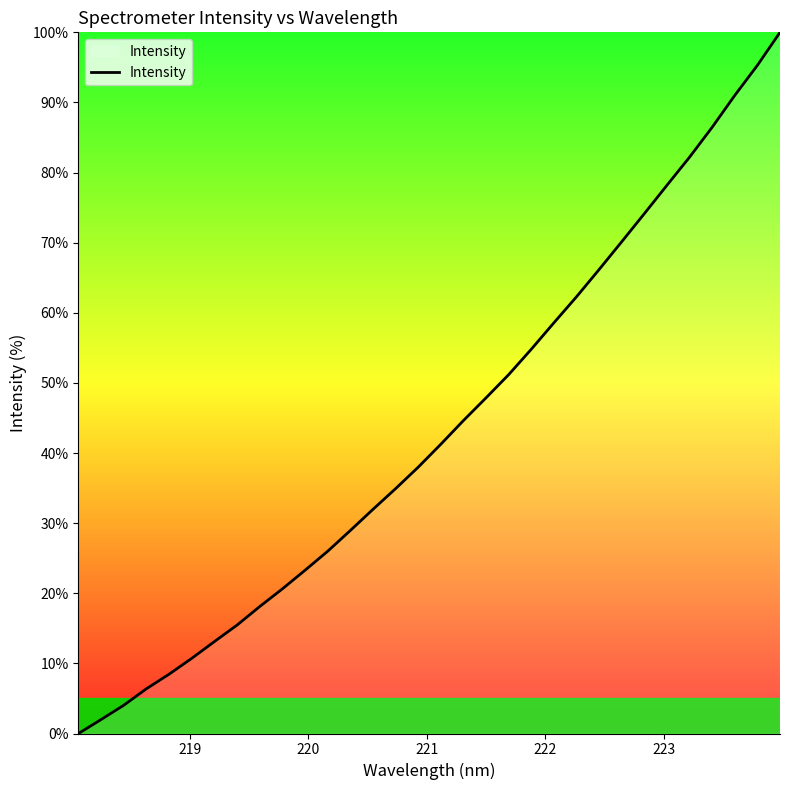

What is the sum of all values?

1386.2